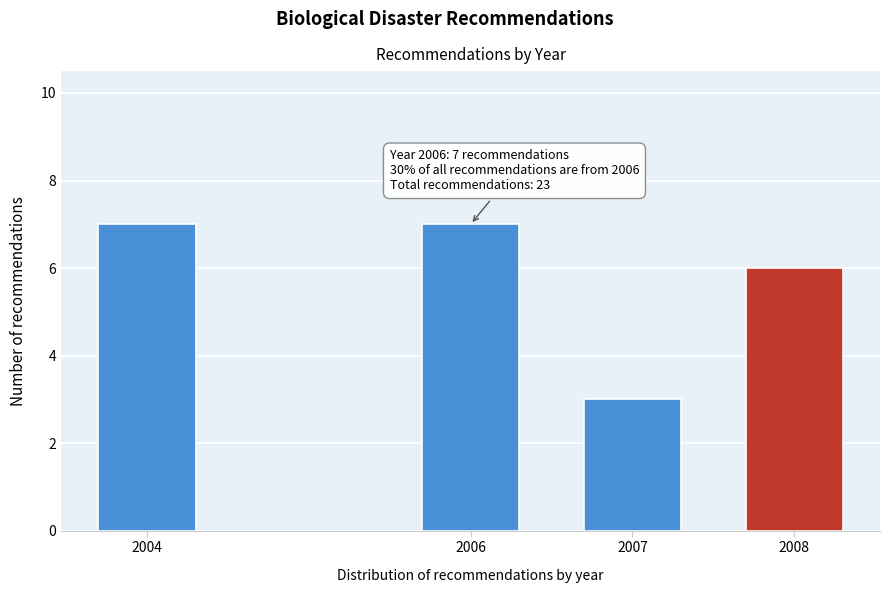

Reading left to right, transcribe all the data shown in this chart.

7	7	3	6